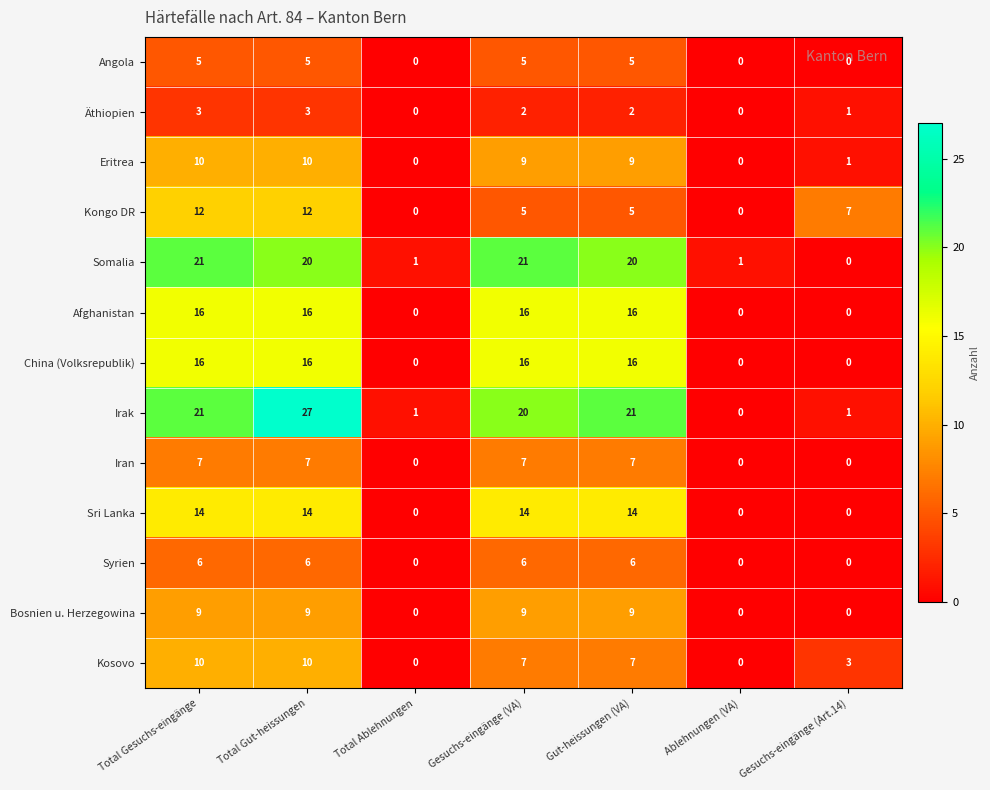

Which series has the largest total across all categories?

Irak